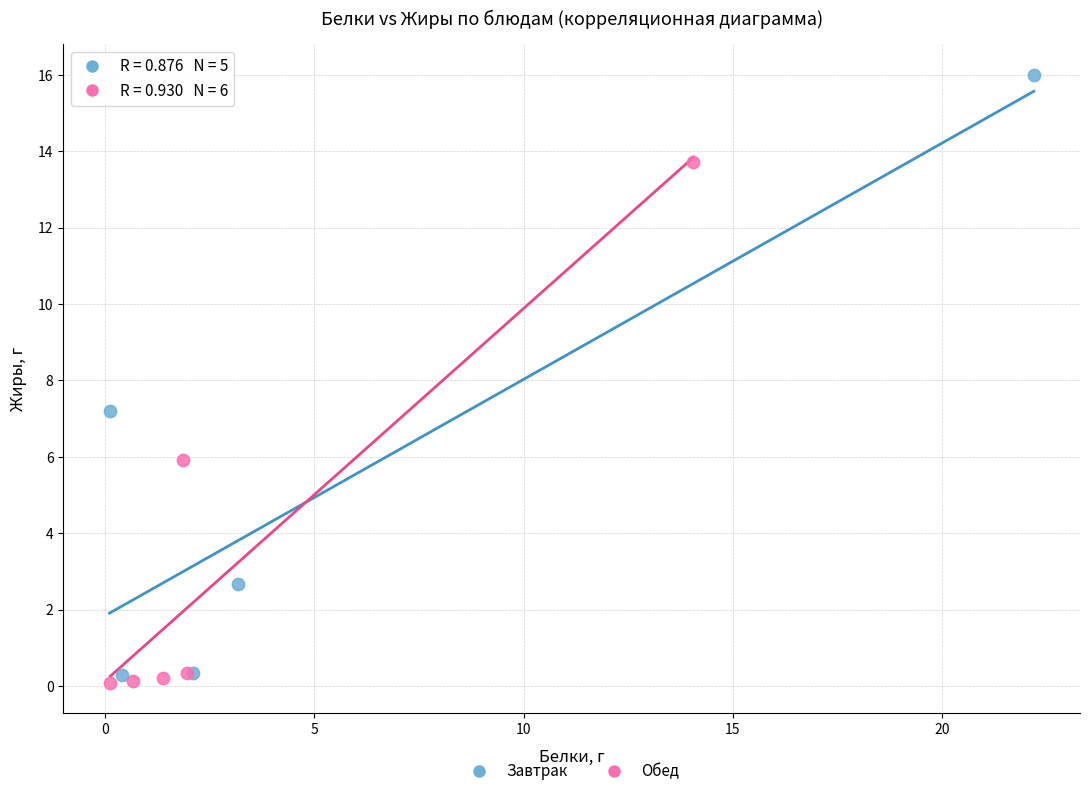

Which series has the largest Y range (max minus min)?

Завтрак